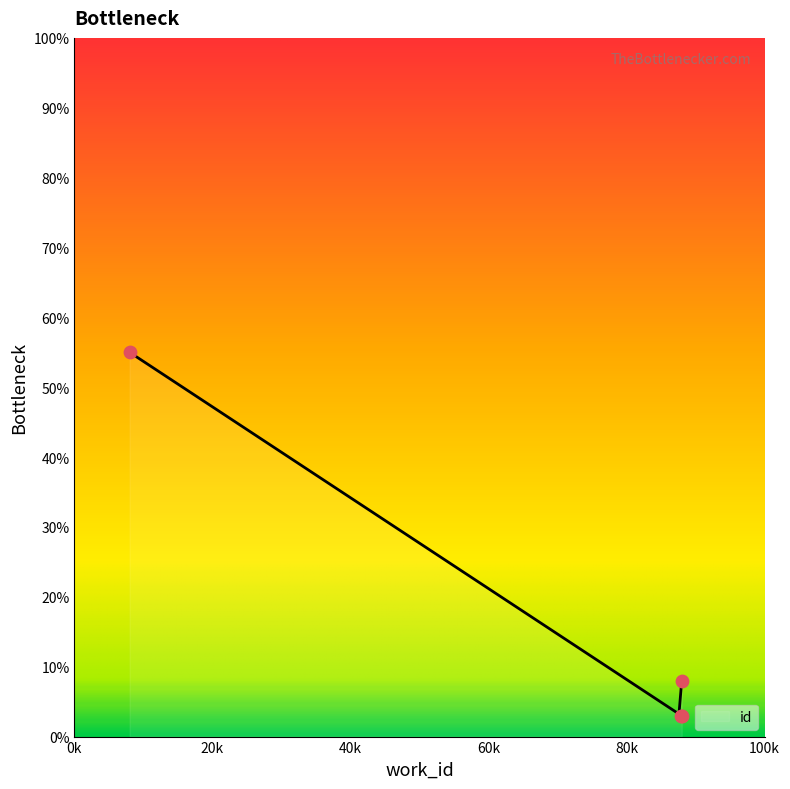

What is the minimum value for id?

3.2